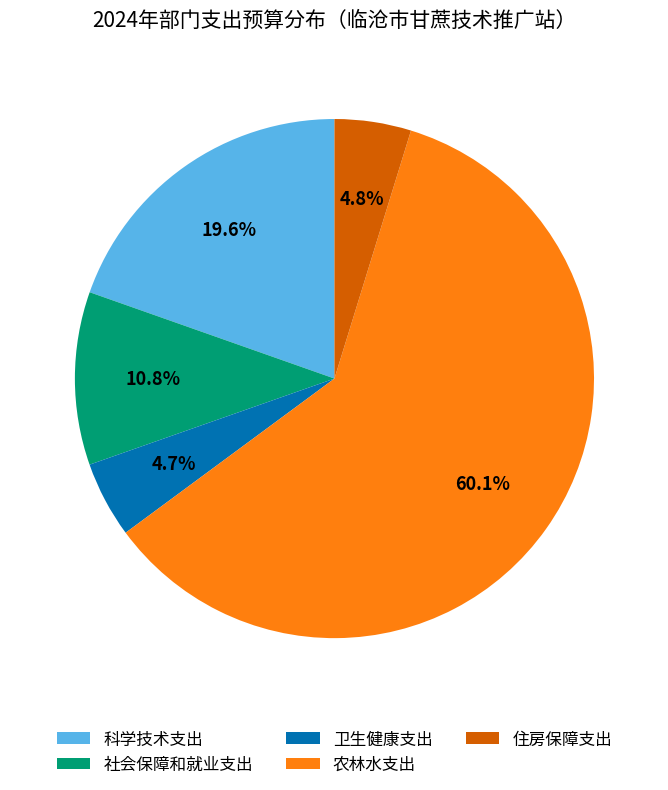

Which slice is the largest?

农林水支出